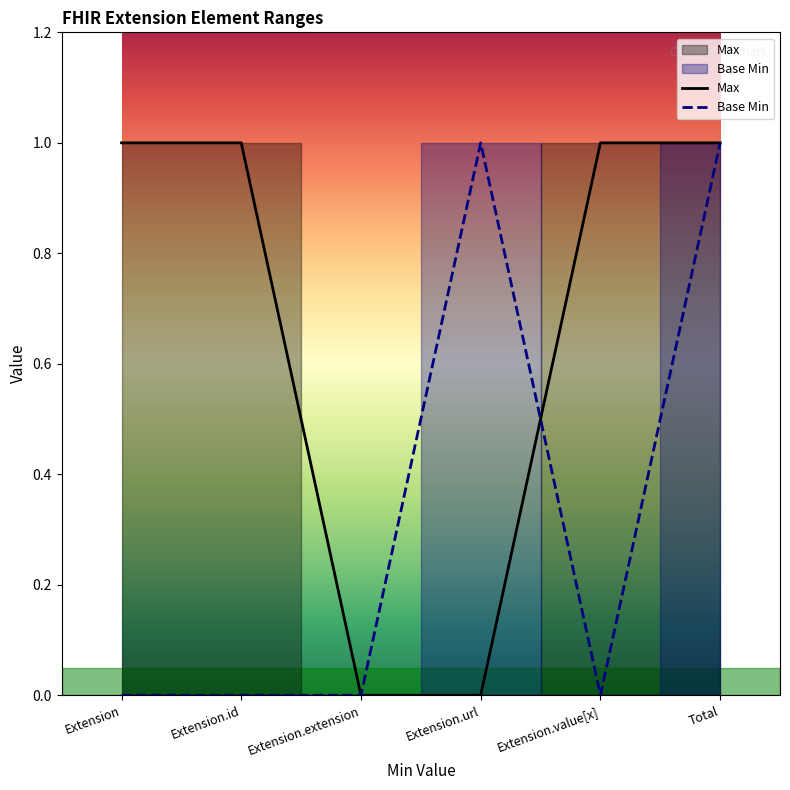

Which series changed the most between Extension.id and Total?

Base Min